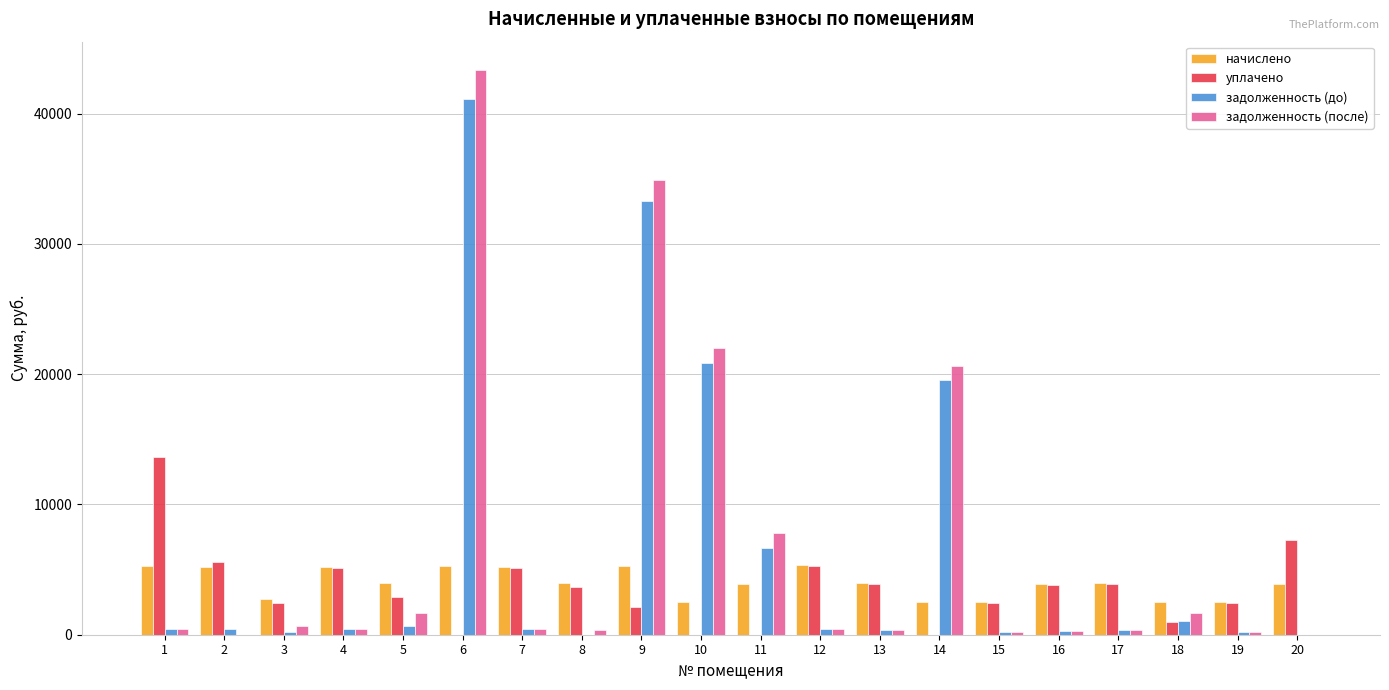

What value does the задолженность (до) series have at 18?

1045.1